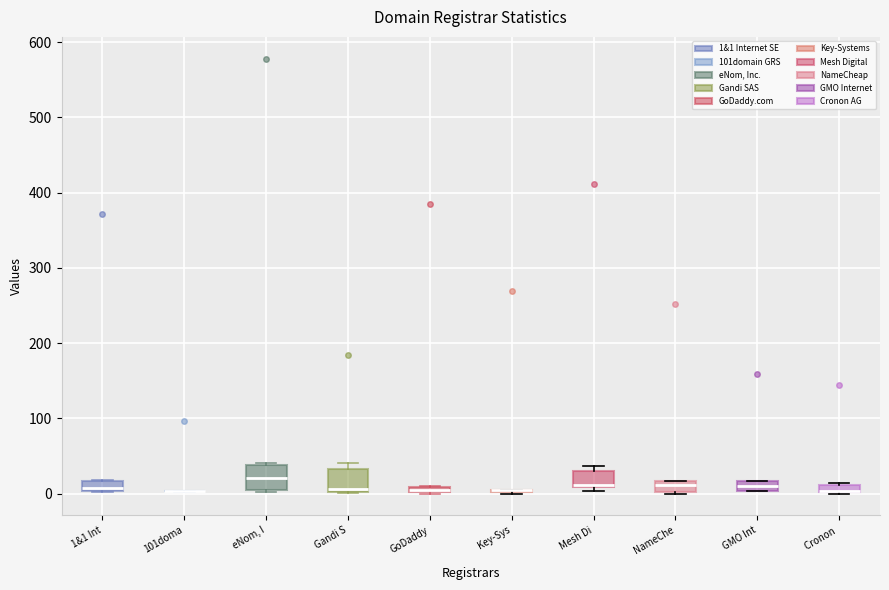

Where is the upper edge of the box for NameChe on the y-axis? The values are not printed on the chart, so give them approximately, as read against the axis.

20